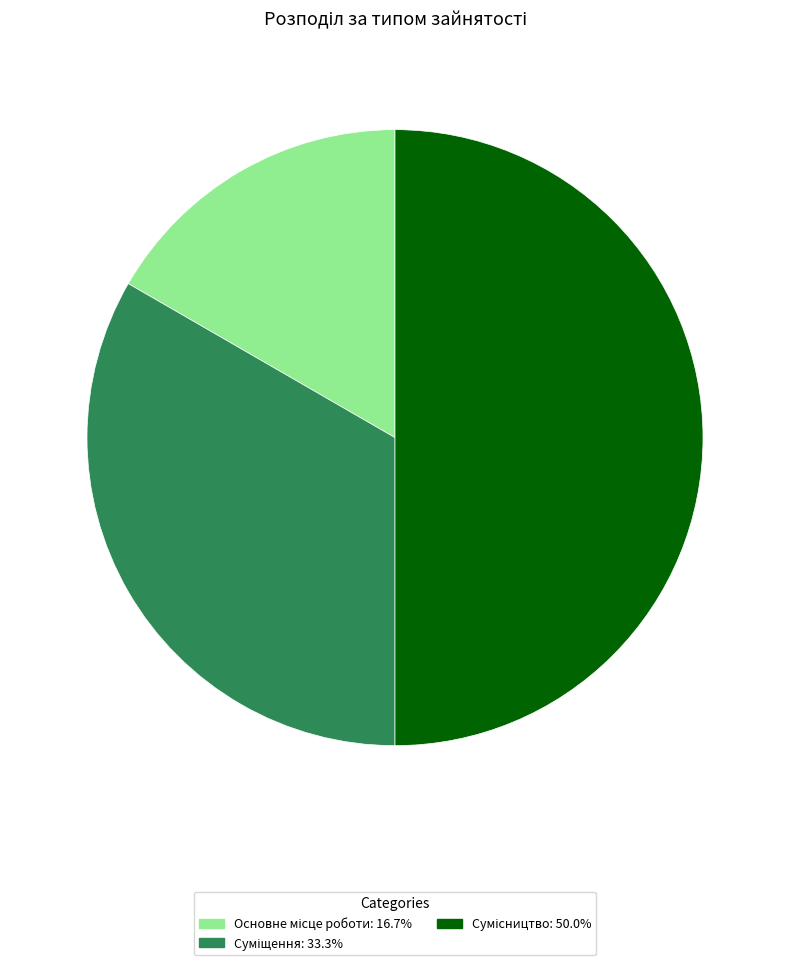

Is Основне місце роботи the majority of the pie?

No